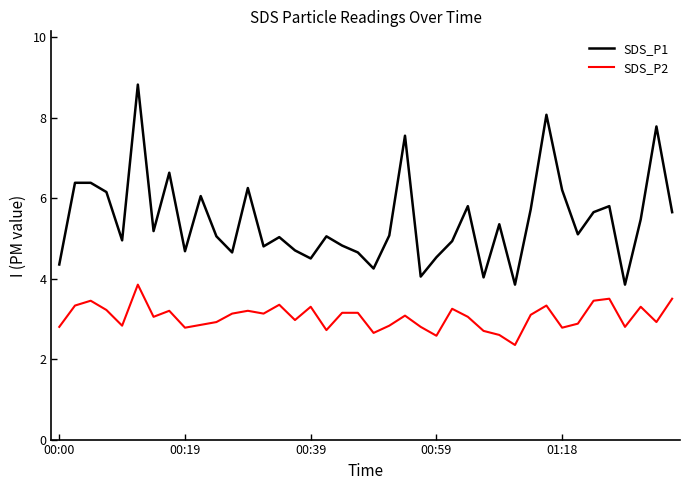

Which series has the largest total across all categories?

SDS_P1